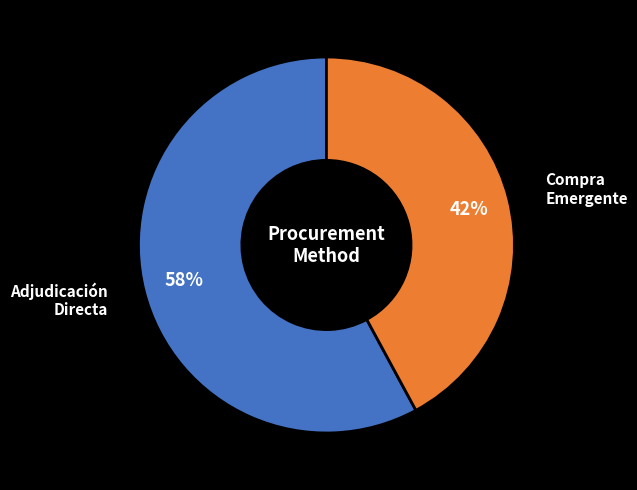

What is the smallest slice in the pie chart?

Compra Emergente